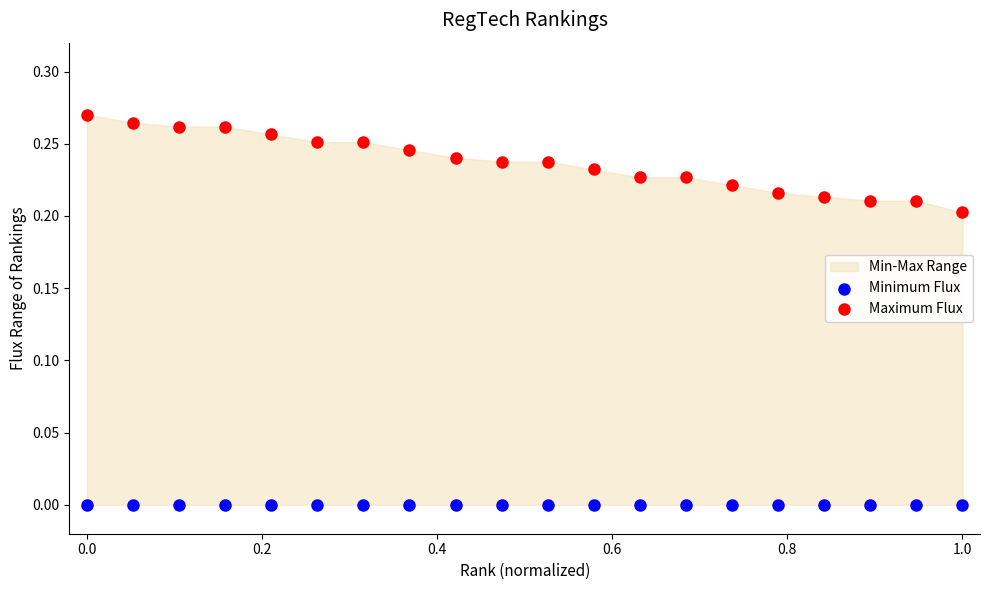

Which series reaches the maximum Y coordinate?

Maximum Flux